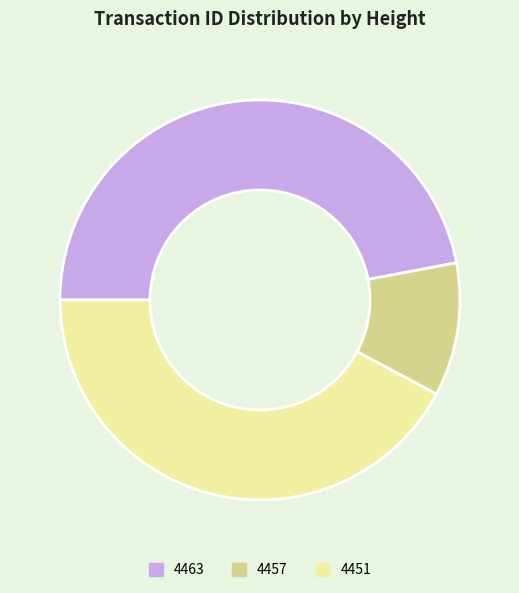

Does 4463 represent more than half of the total?

No